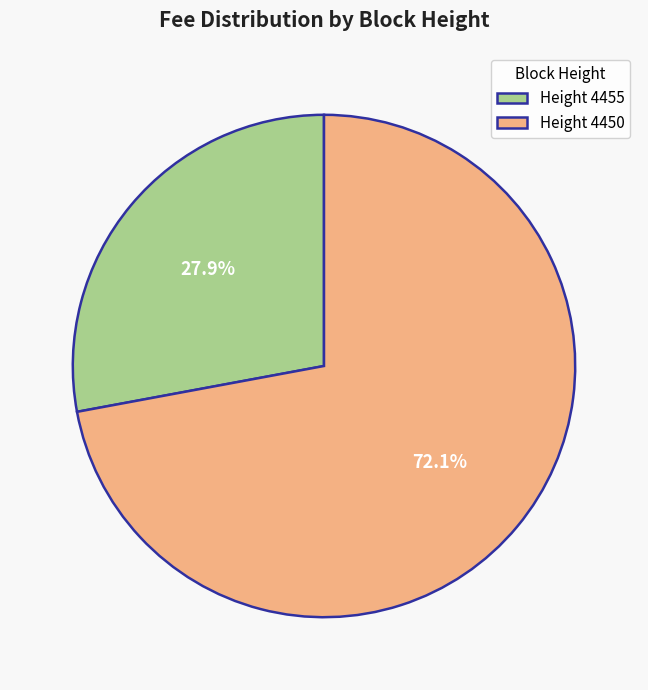

Do Height 4450 and Height 4455 together represent more than half of the pie?

Yes